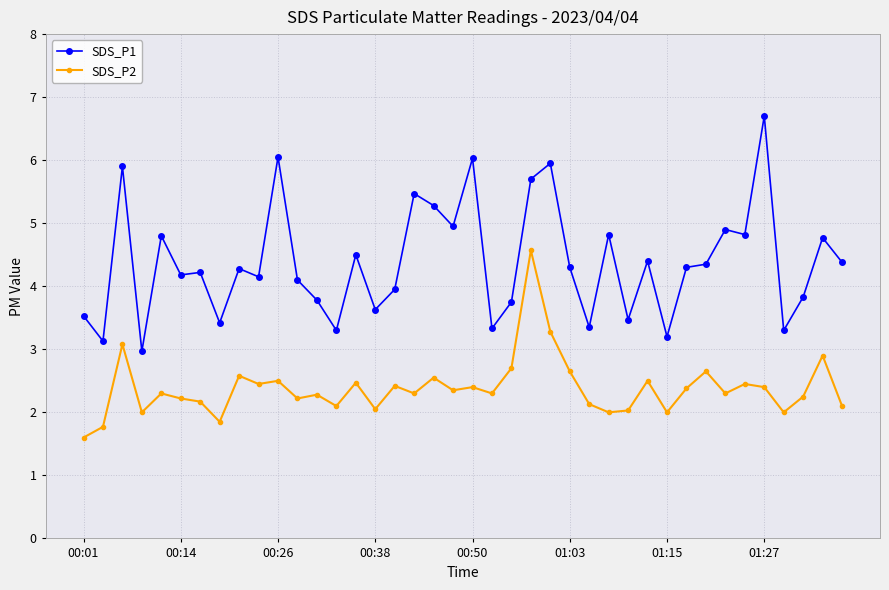

What is the difference between the maximum and minimum values in the SDS_P1 series?

3.7